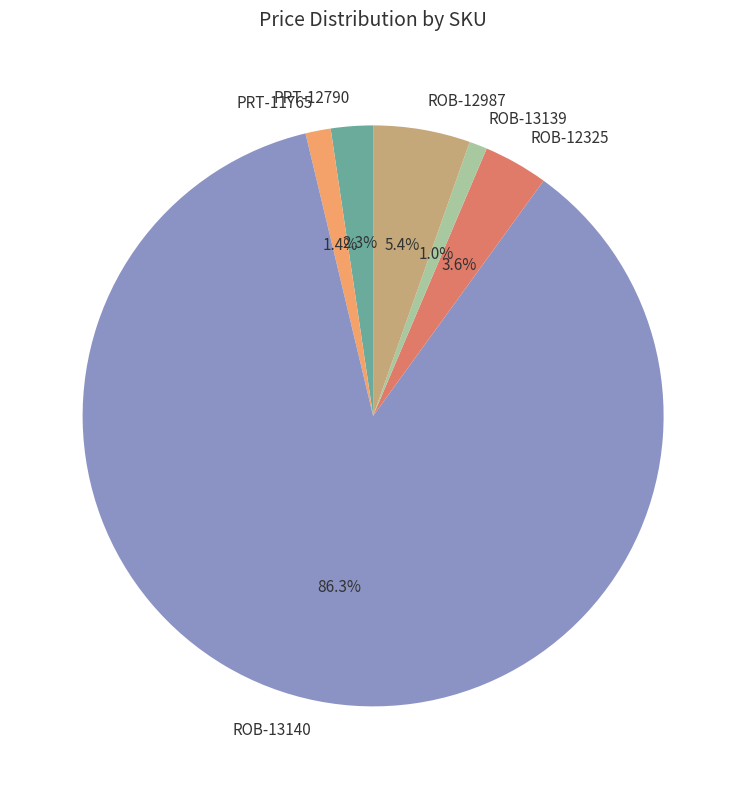

What is the majority slice?

ROB-13140